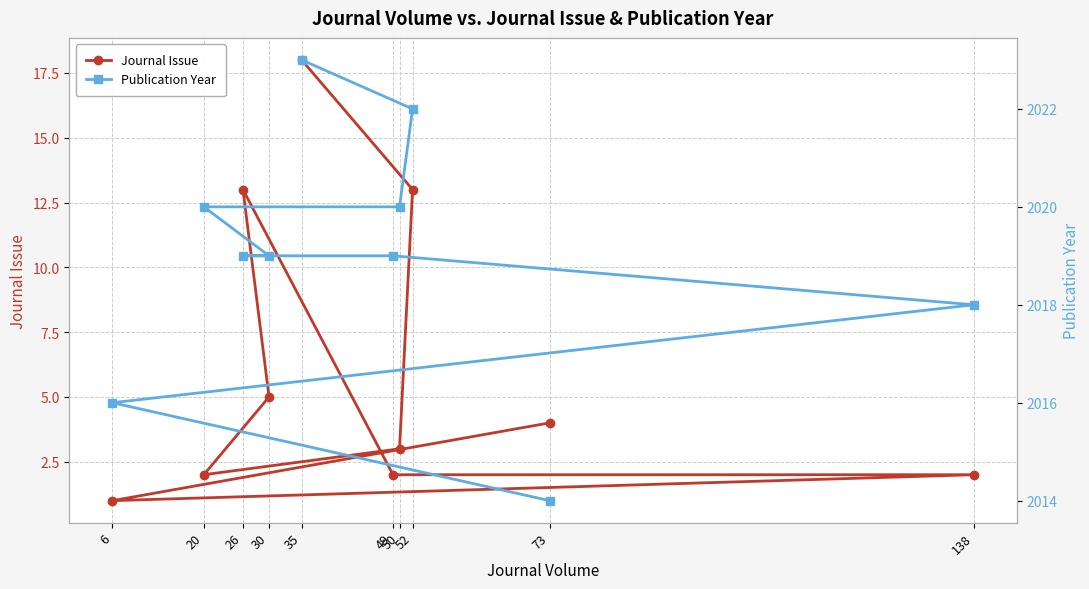

Is it true that Journal Issue equals 24 at 35?

False